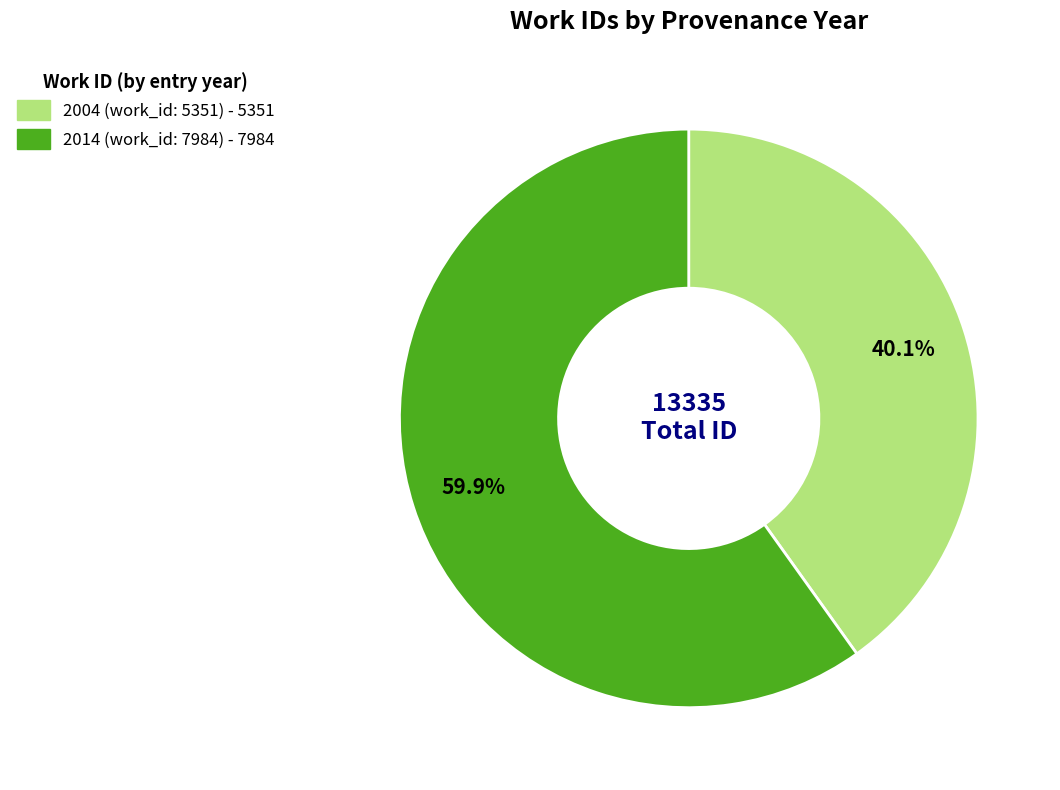

To the nearest percent, what is the difference between the 2004 (work_id: 5351) and 2014 (work_id: 7984) slice percentages?

20%